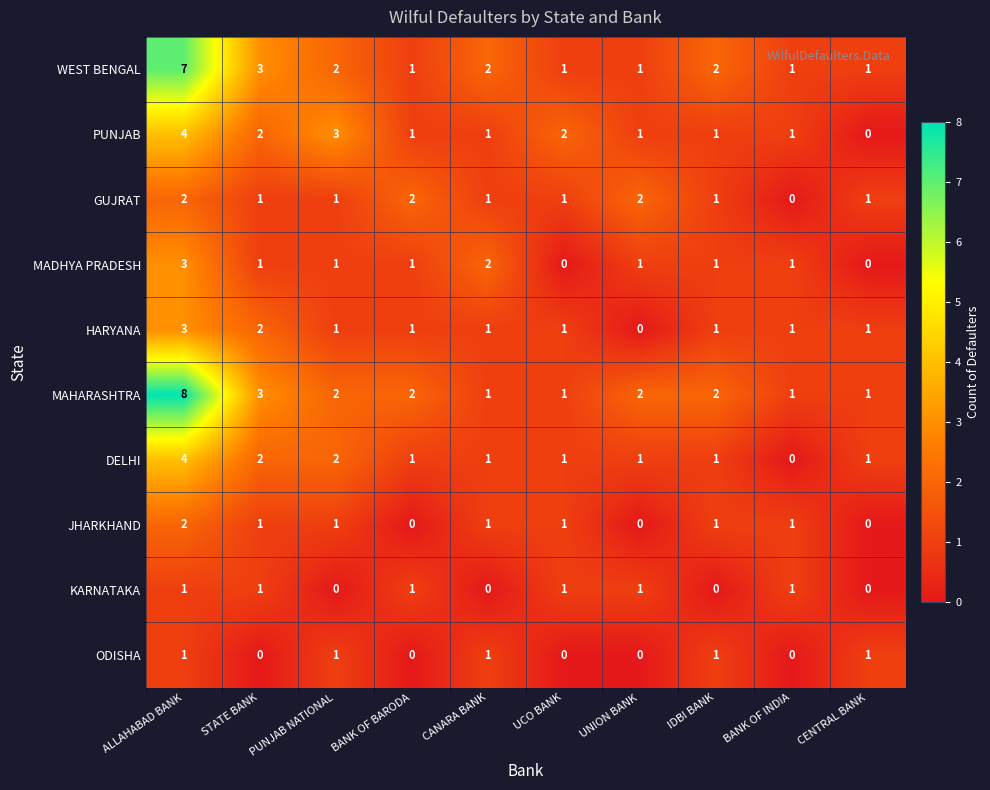

At which label does DELHI reach its minimum?

BANK OF INDIA